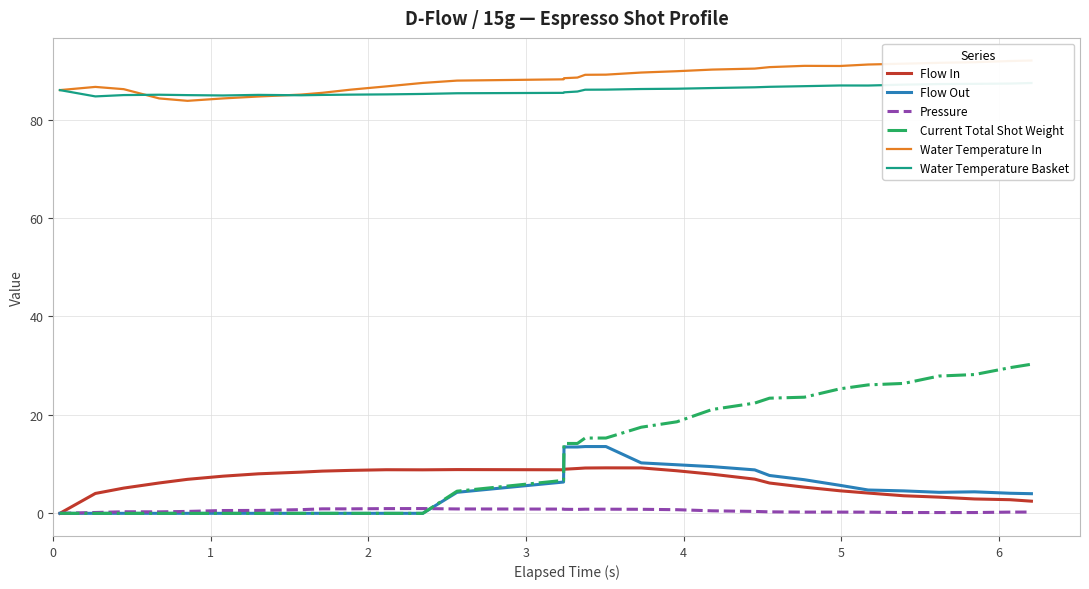

True or false: Water Temperature In and Flow In cross at least once.

False